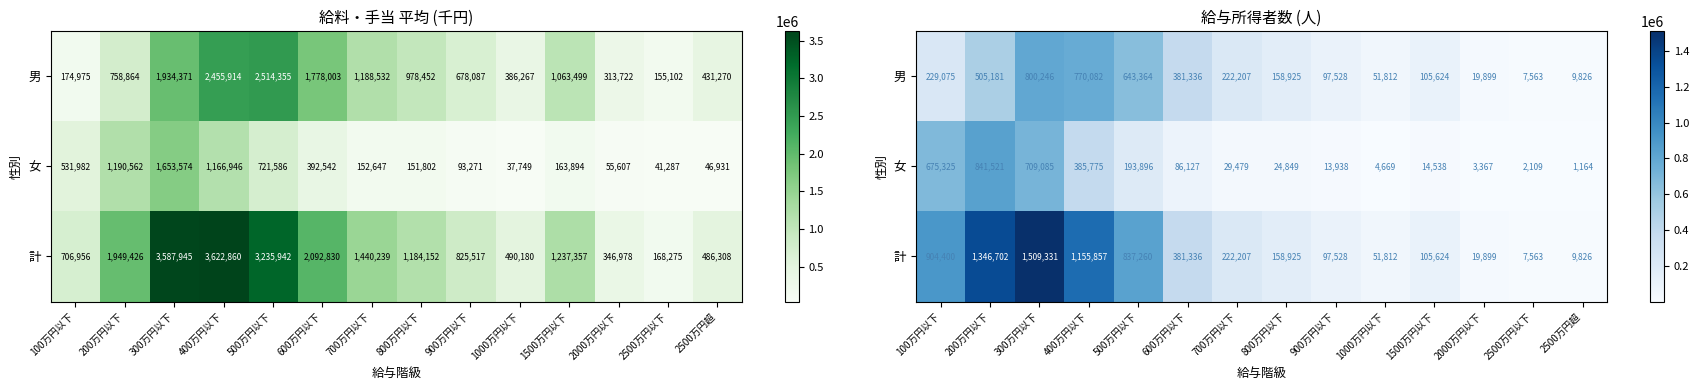

How many categories are shown in the chart?

14